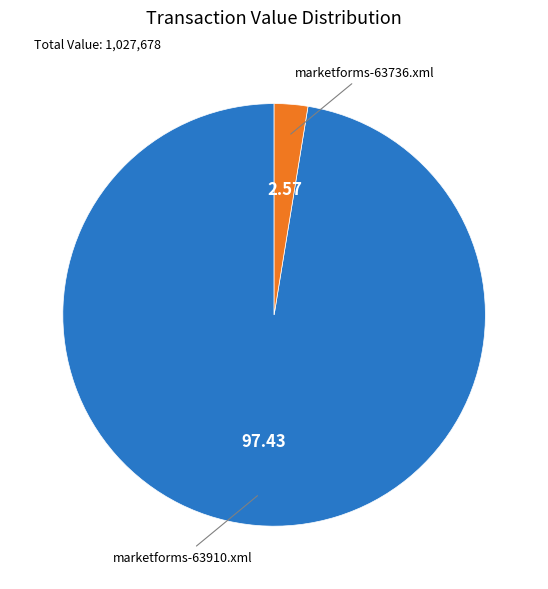

Does any single category account for the majority?

Yes